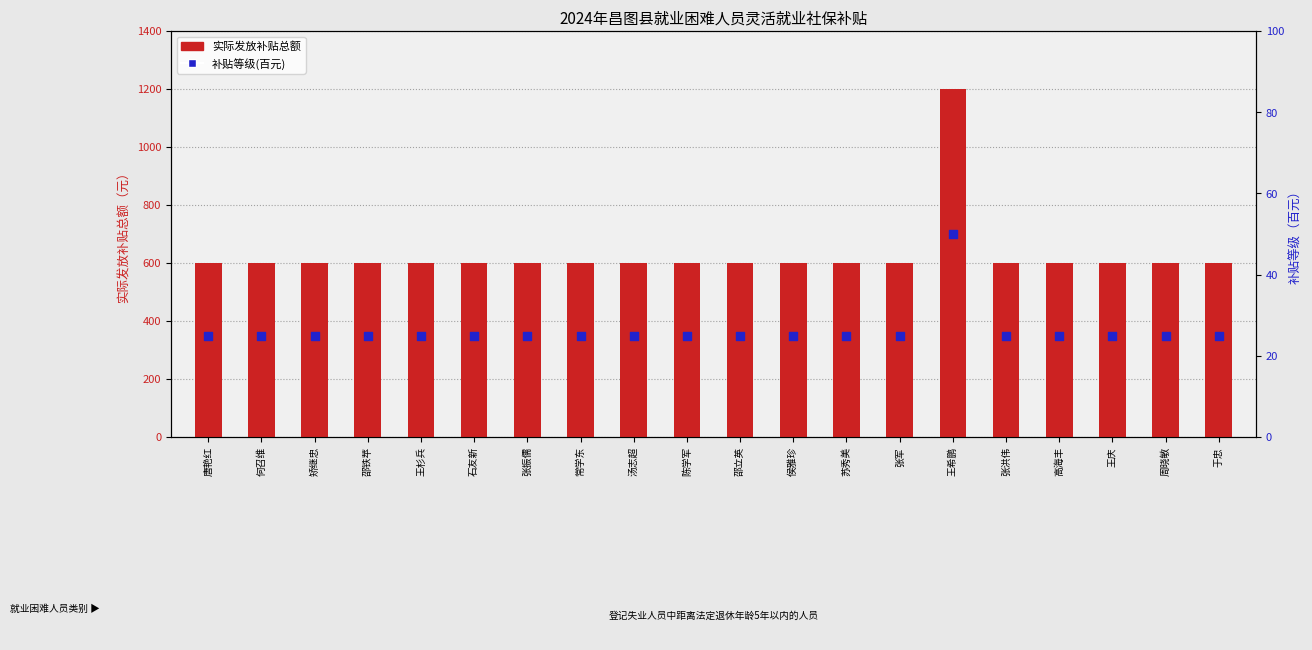

What are all the series names shown in the legend?

实际发放补贴总额, 补贴等级(百元)